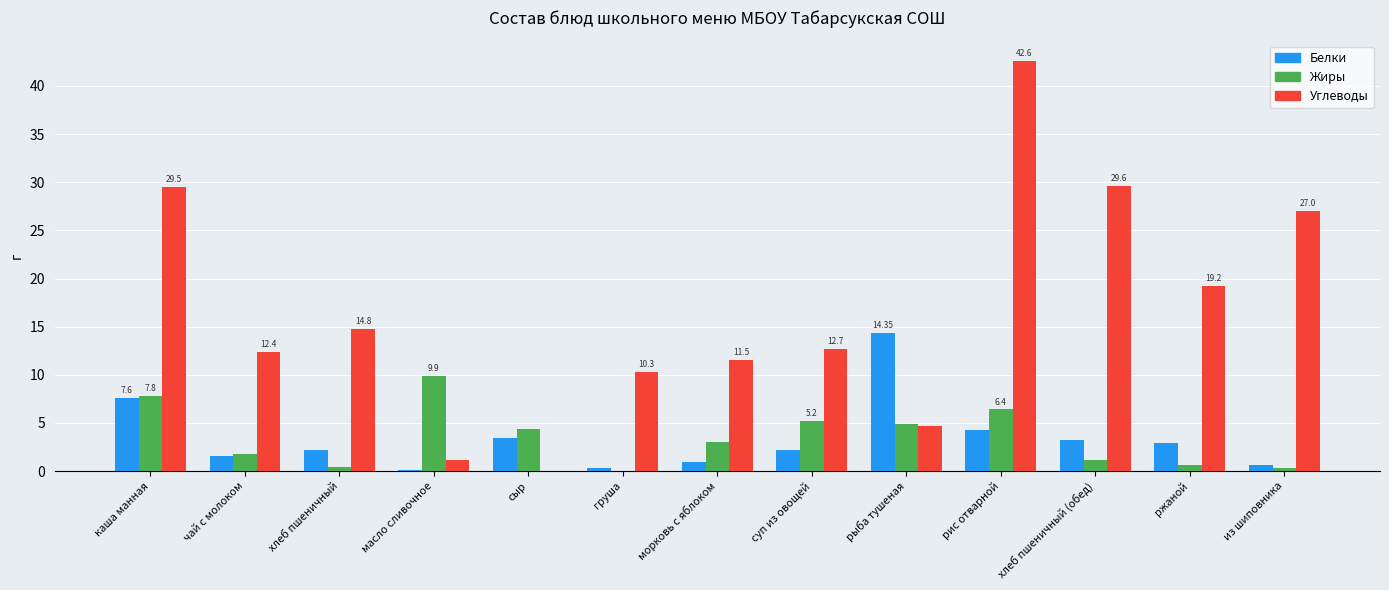

Is the value of Белки at каша манная greater than the value of Углеводы at рыба тушеная?

Yes